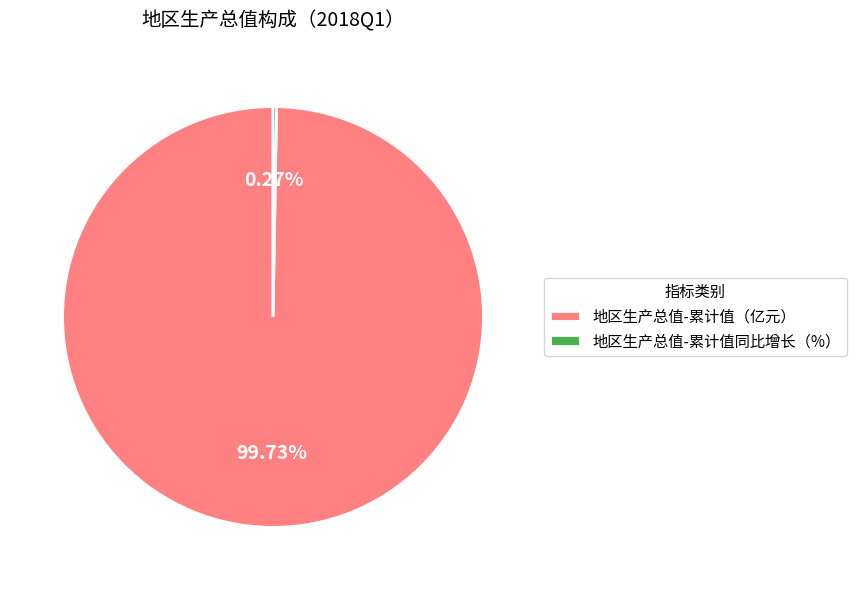

Which slice is the largest?

地区生产总值-累计值（亿元）